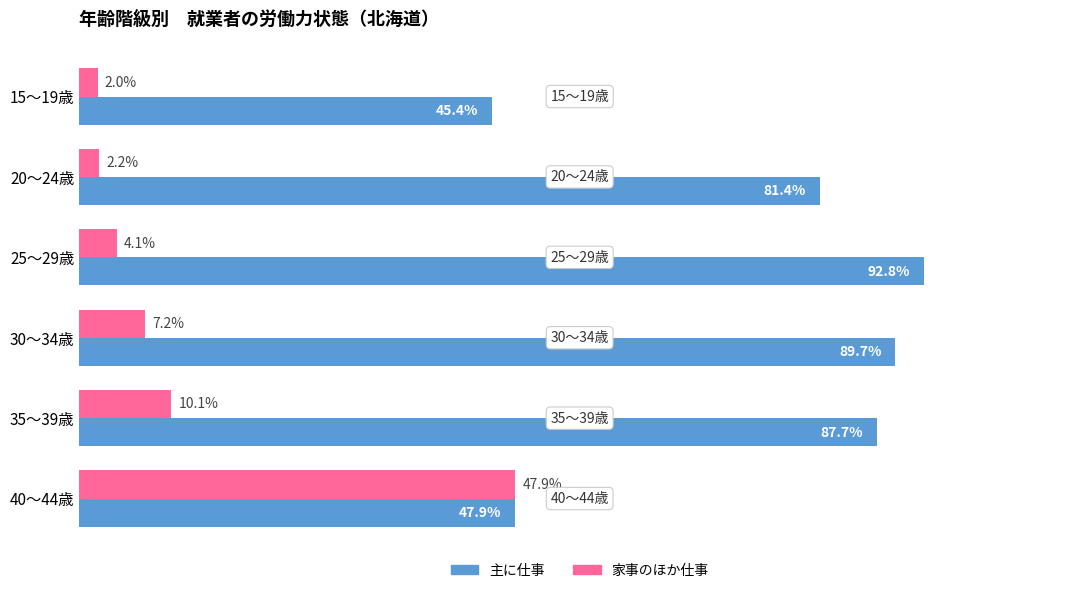

At which category is the sum across all series the highest?

35～39歳